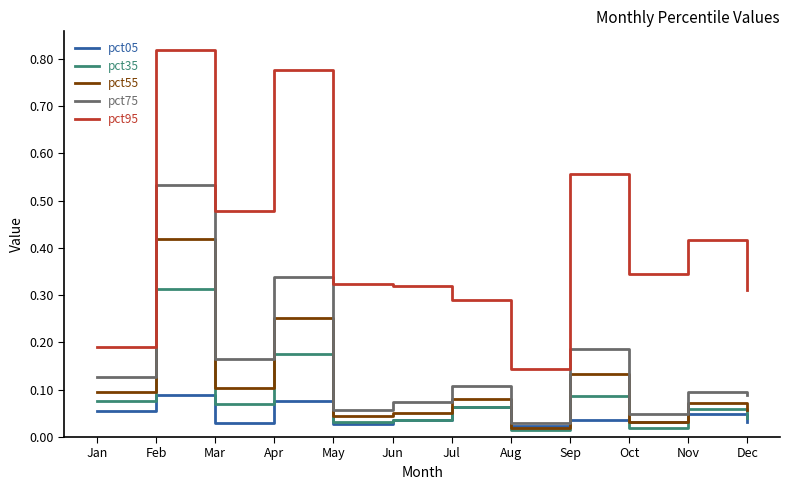

True or false: pct05 has more than 0 interior local peaks.

True